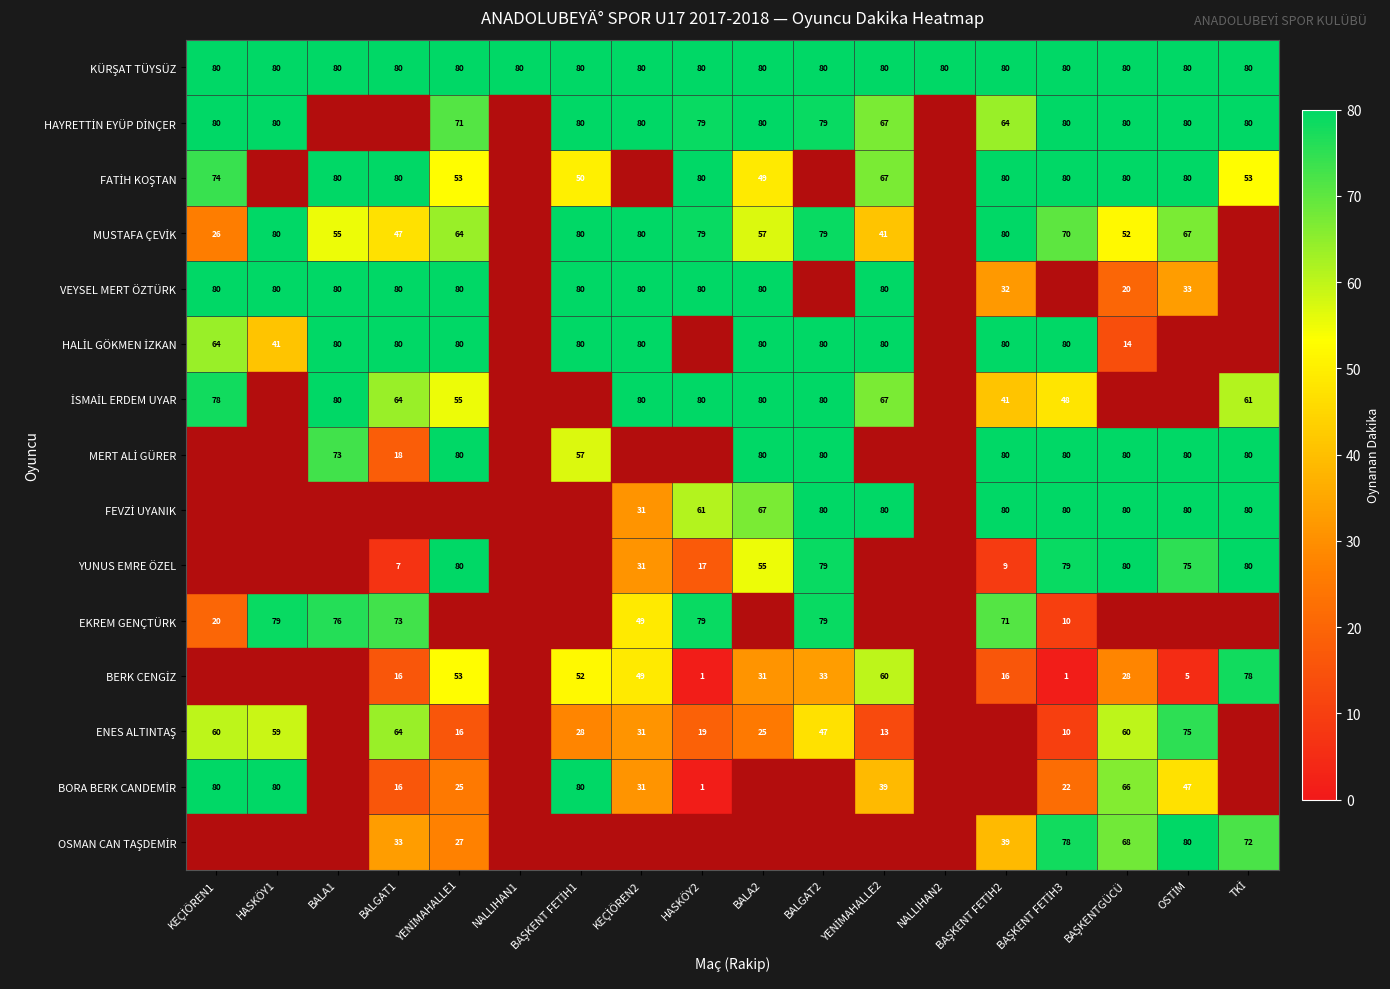

How many data points does each series have?

18